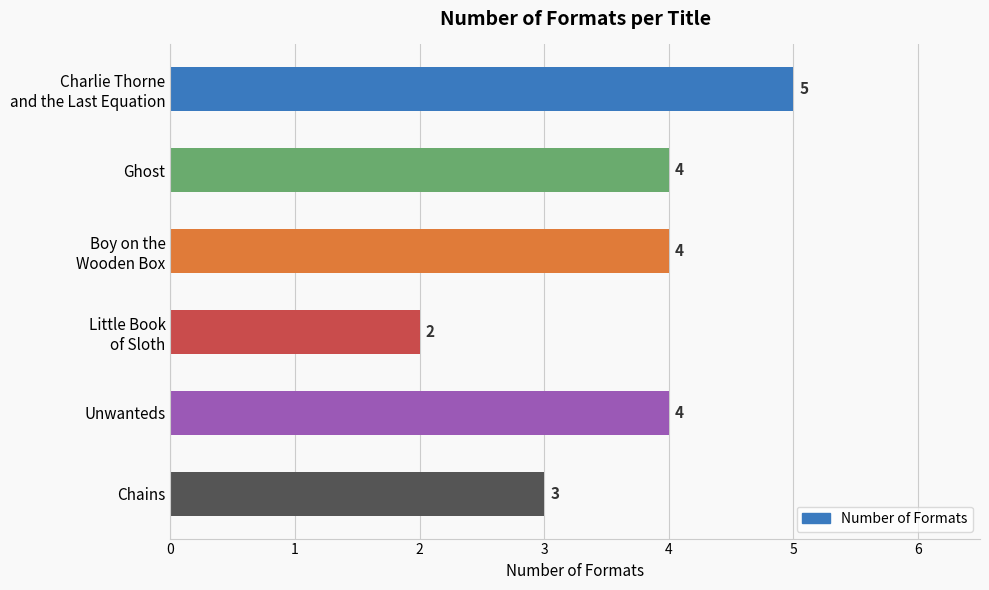

True or false: the data shows 3 at Chains.

True